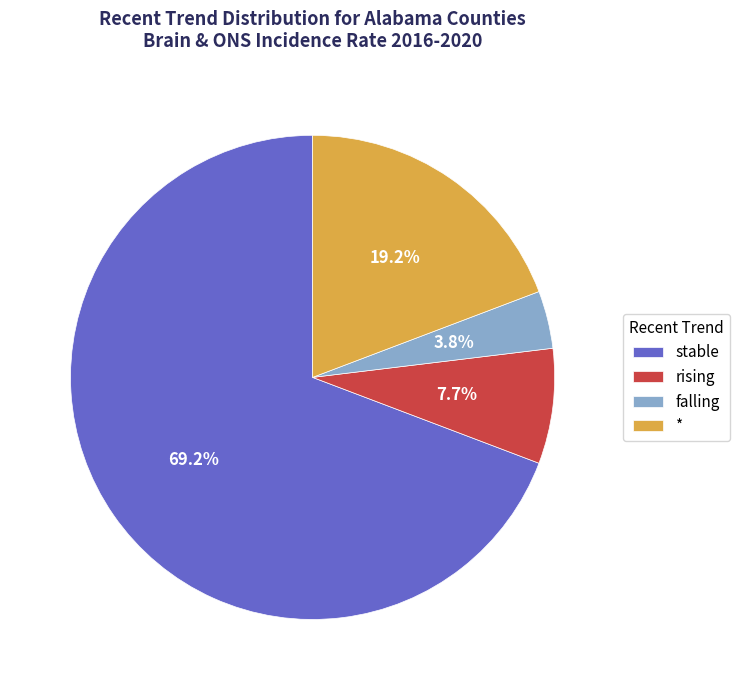

Do rising and * together represent more than half of the pie?

No